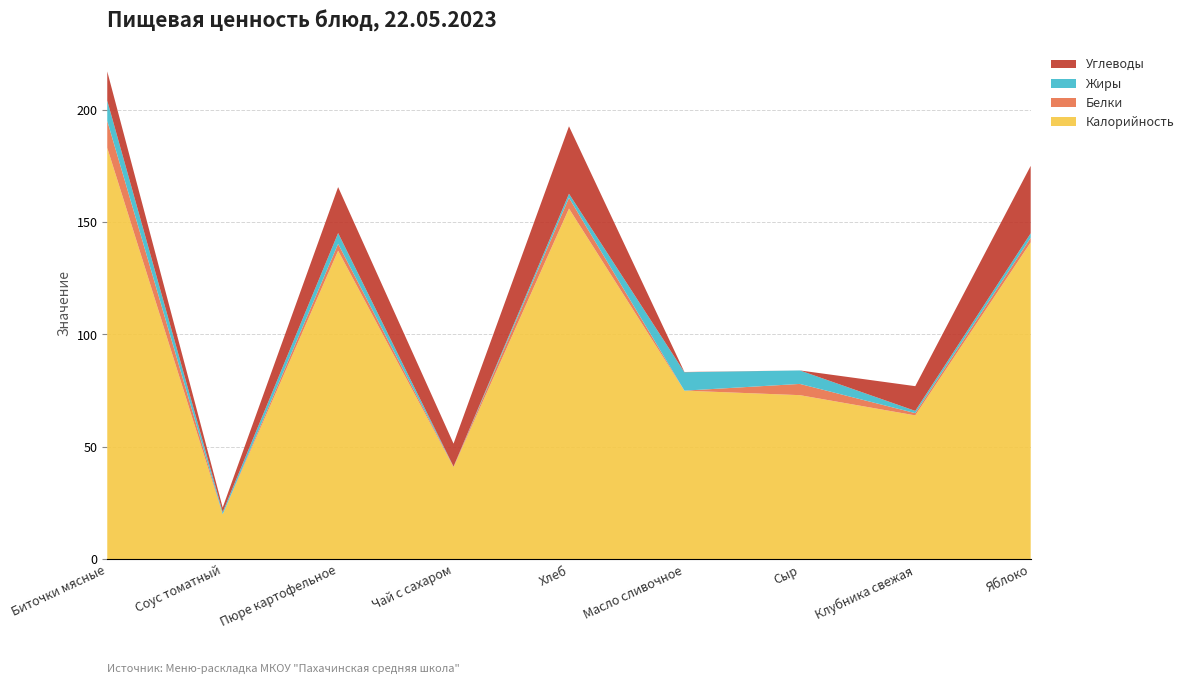

Reading left to right, extract all data points from this chart.

Калорийность: Биточки мясные=183.0	Соус томатный=20.0	Пюре картофельное=137.2	Чай с сахаром=41.0	Хлеб=156.0	Масло сливочное=75.0	Сыр=73.0	Клубника свежая=64.0	Яблоко=141.0
Белки: Биточки мясные=12.0	Соус томатный=0.0	Пюре картофельное=3.1	Чай с сахаром=0.2	Хлеб=4.8	Масло сливочное=0.0	Сыр=5.0	Клубника свежая=1.0	Яблоко=2.0
Жиры: Биточки мясные=9.0	Соус томатный=1.0	Пюре картофельное=4.8	Чай с сахаром=0.0	Хлеб=1.8	Масло сливочное=8.2	Сыр=6.0	Клубника свежая=1.0	Яблоко=2.0
Углеводы: Биточки мясные=13.0	Соус томатный=2.0	Пюре картофельное=20.4	Чай с сахаром=10.2	Хлеб=30.0	Масло сливочное=0.1	Сыр=0.0	Клубника свежая=11.0	Яблоко=30.0